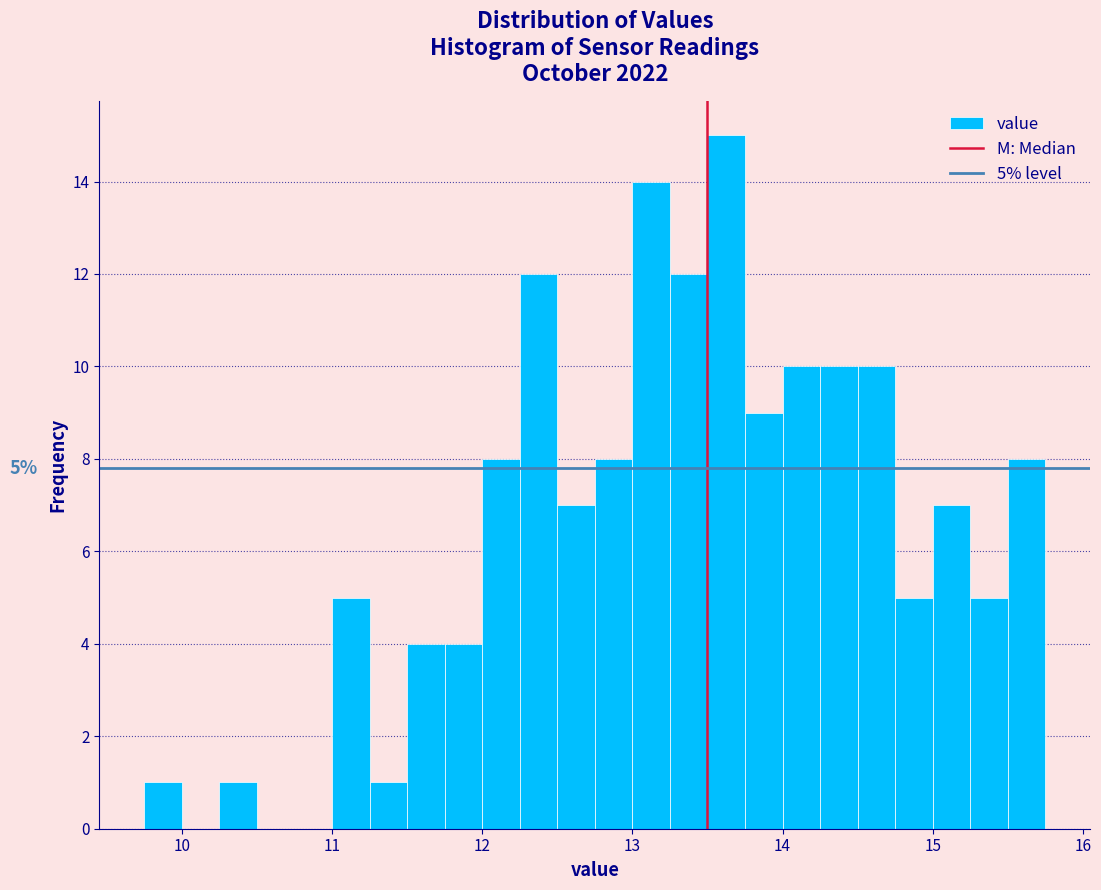

Around what value on the x-axis is the tallest bar? Give the approximate position of its centre, as read against the axis.

13.6